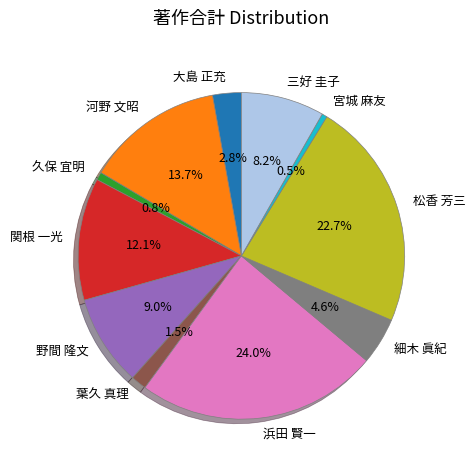

Which category has the biggest portion of the pie?

浜田 賢一